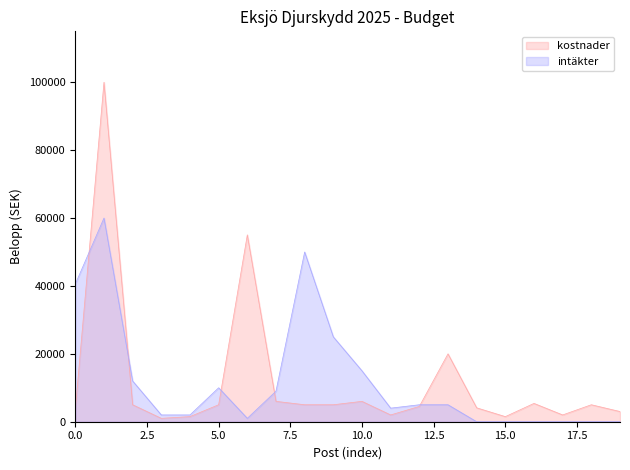

True or false: the data has more than 1 interior local peaks.

True